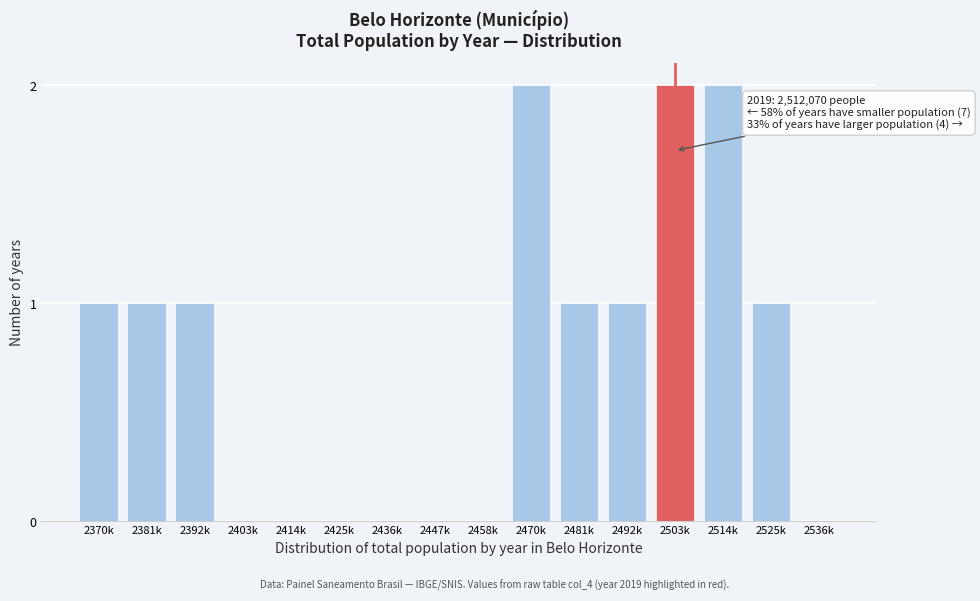

Reading left to right, what are all the values shown in this chart?

2370k=1	2381k=1	2392k=1	2403k=0	2414k=0	2425k=0	2436k=0	2447k=0	2458k=0	2470k=2	2481k=1	2492k=1	2503k=2	2514k=2	2525k=1	2536k=0